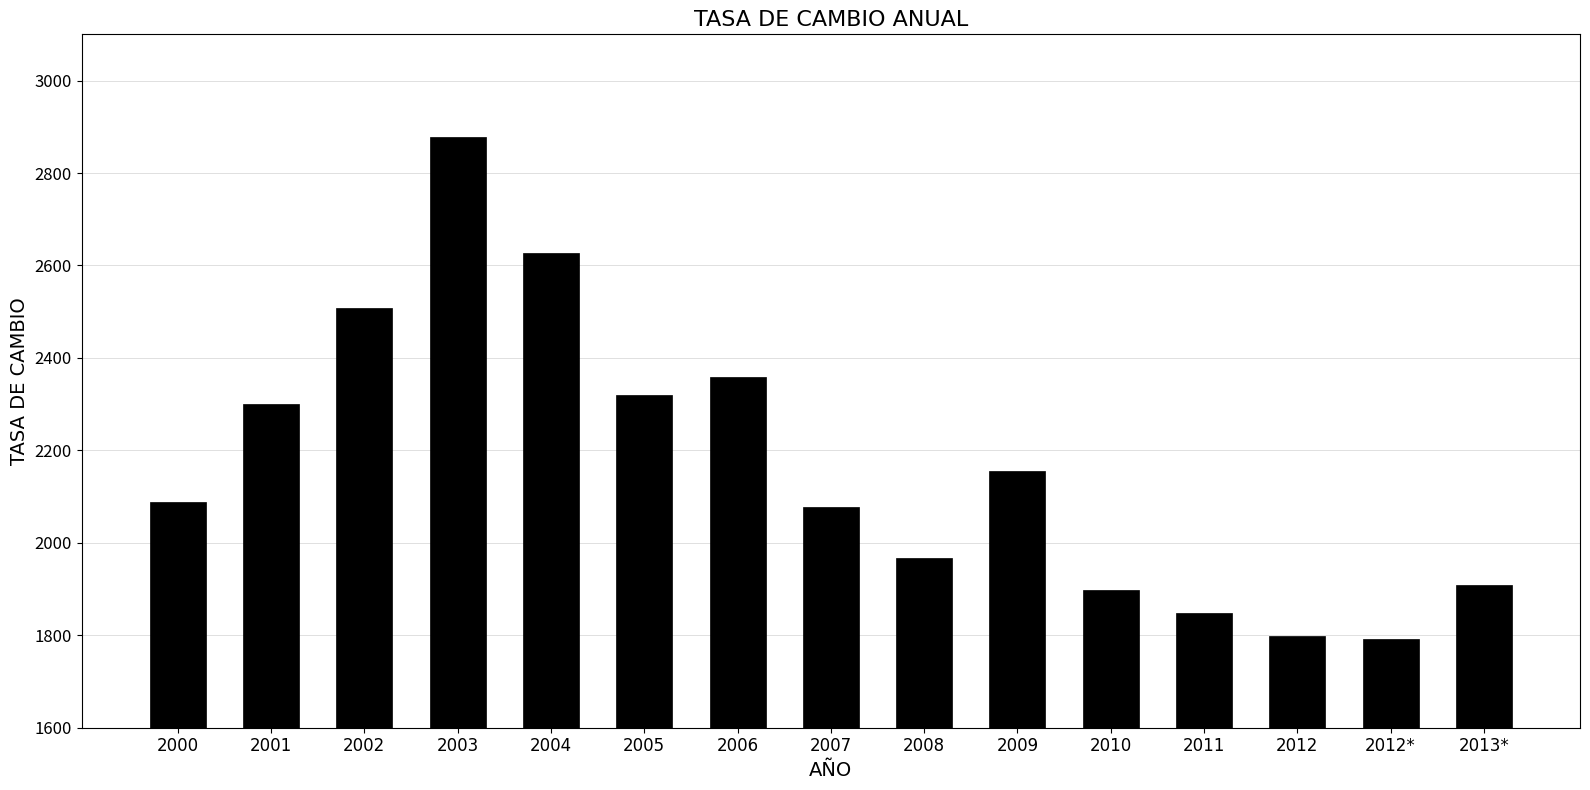

What is the value of the 3rd bar from the left?

2508.0